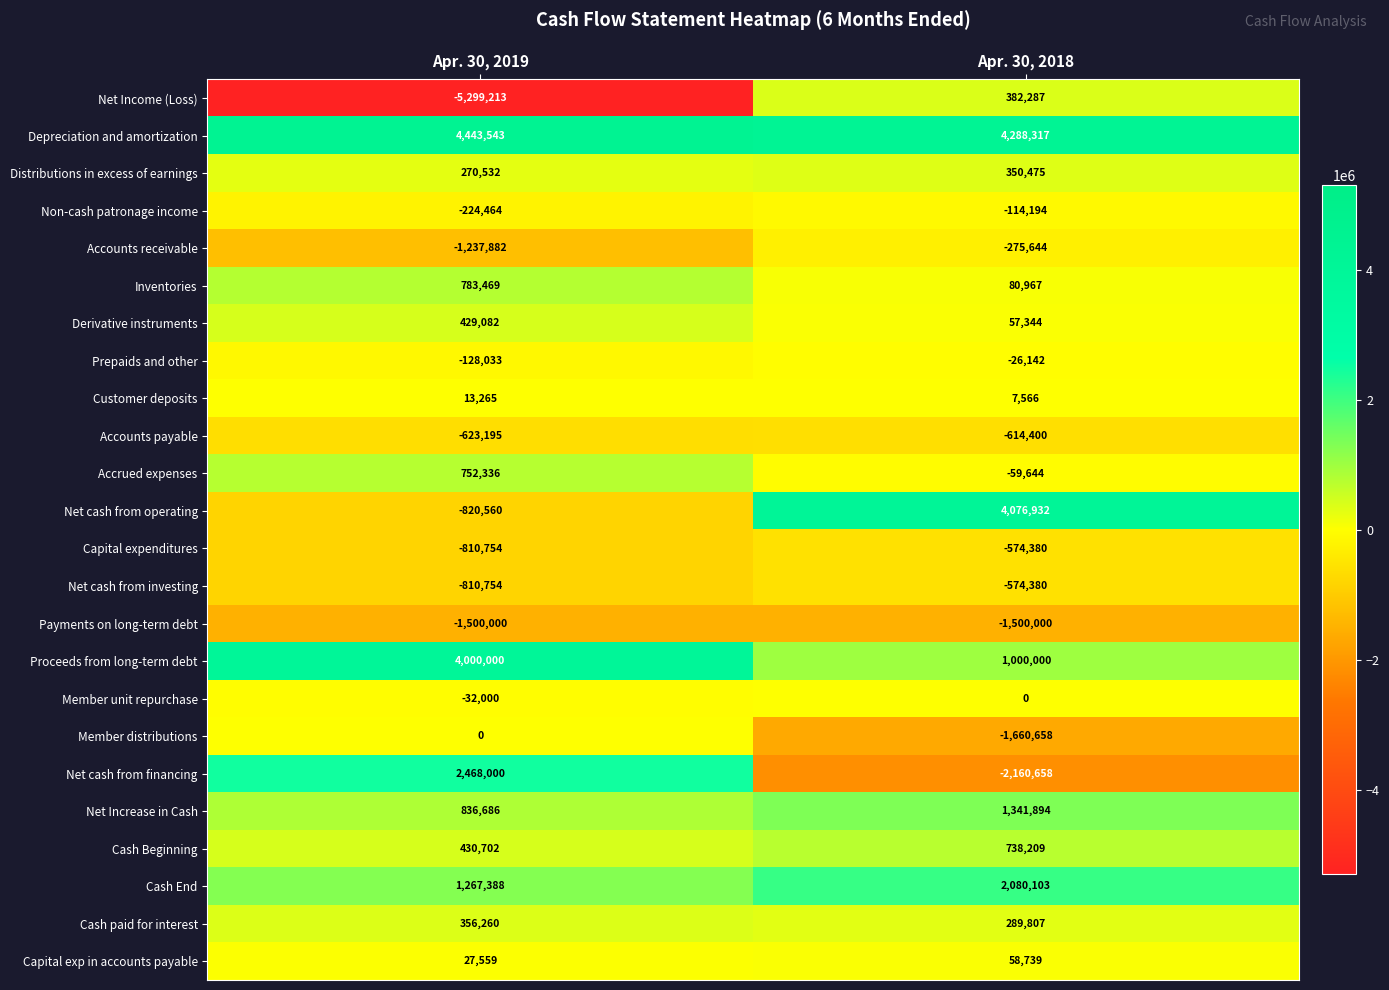

Which category has the highest value in the Derivative instruments series?

Apr. 30, 2019